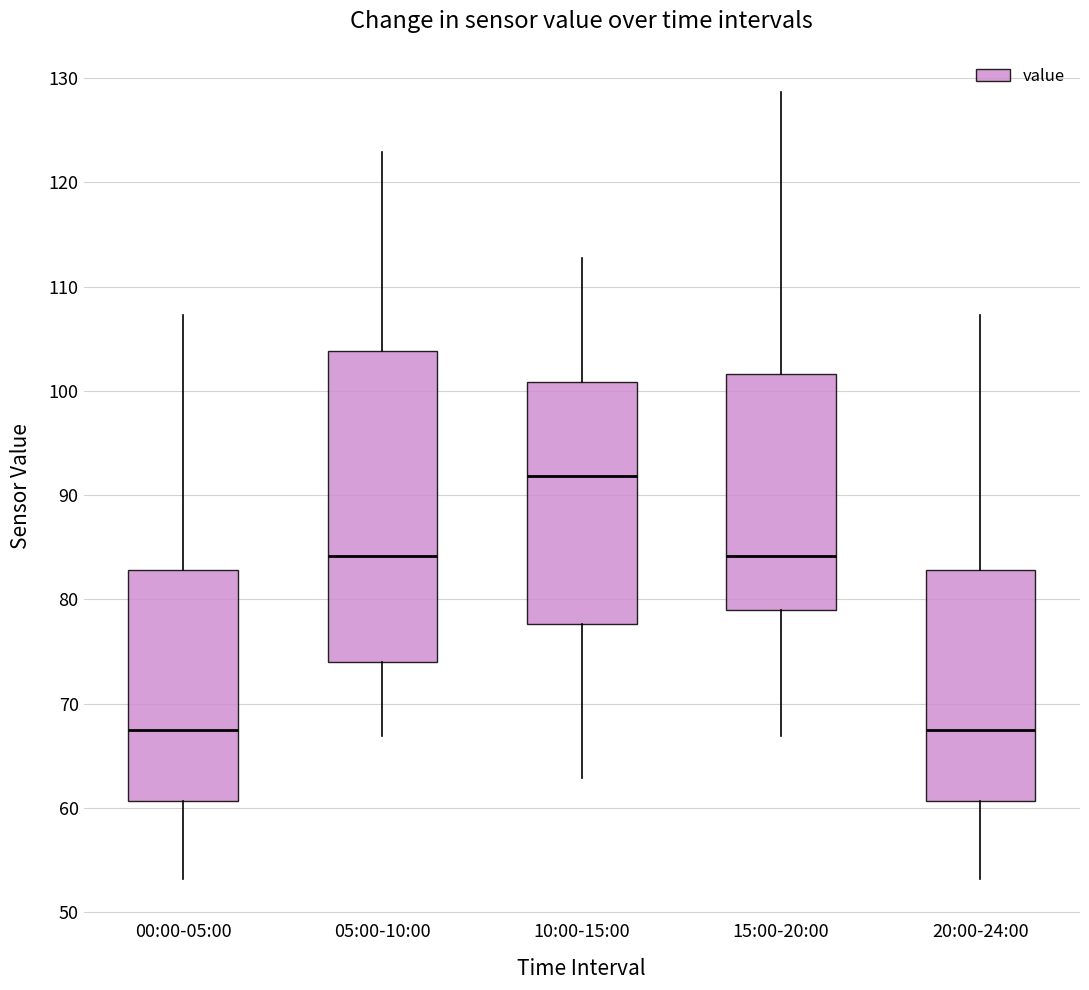

Reading left to right, transcribe this box plot: for each box, give where its median line is, the range the box spans, and where its two whiskers end, as read against the y-axis. The values are not printed on the chart, so give them approximately, as read against the axis.

00:00-05:00: median 68, box 61 to 83, whiskers 53 to 107
05:00-10:00: median 84, box 74 to 104, whiskers 67 to 123
10:00-15:00: median 92, box 78 to 101, whiskers 63 to 113
15:00-20:00: median 84, box 79 to 102, whiskers 67 to 129
20:00-24:00: median 68, box 61 to 83, whiskers 53 to 107